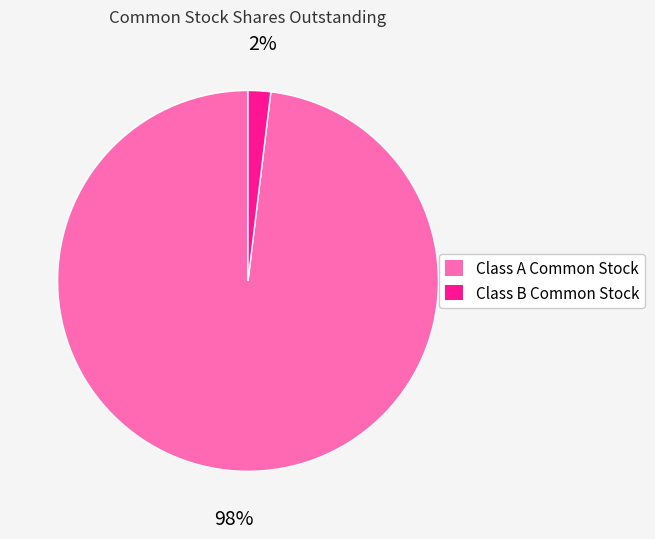

What percentage is the Class B Common Stock slice, to the nearest percent?

2%